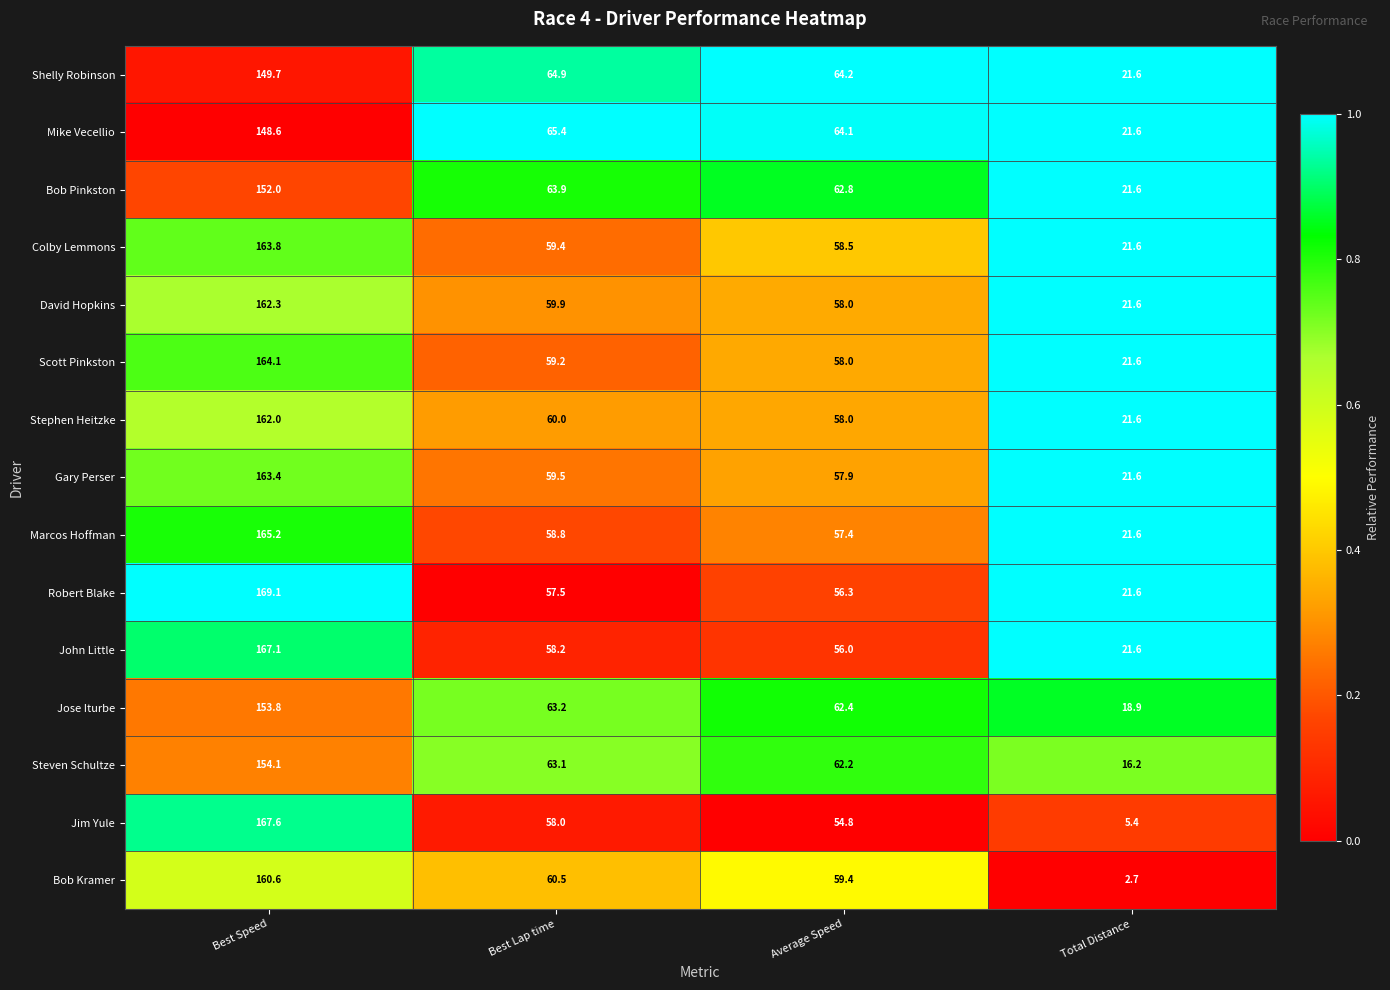

What is the sum of all Robert Blake values?

304.5